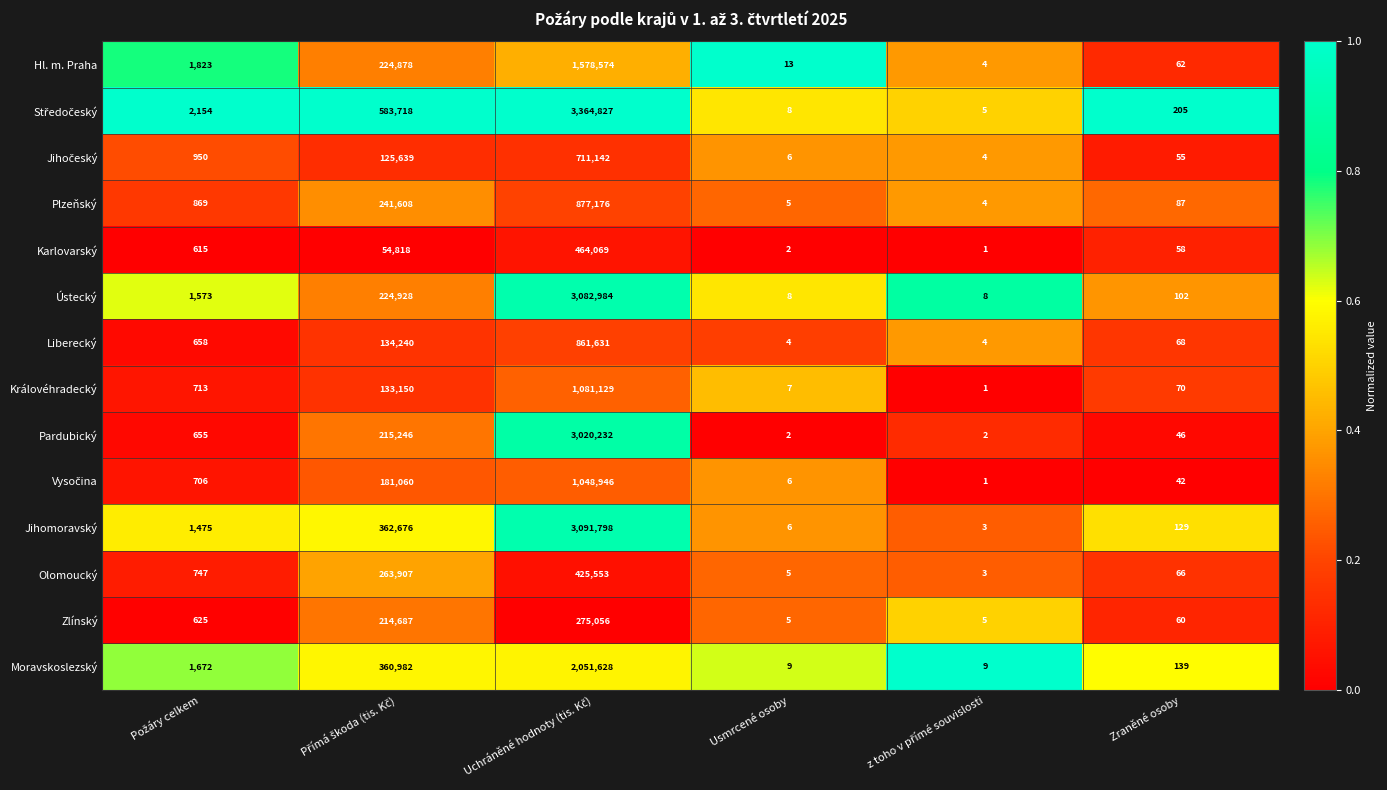

What is the sum of all Jihomoravský values?

3456087